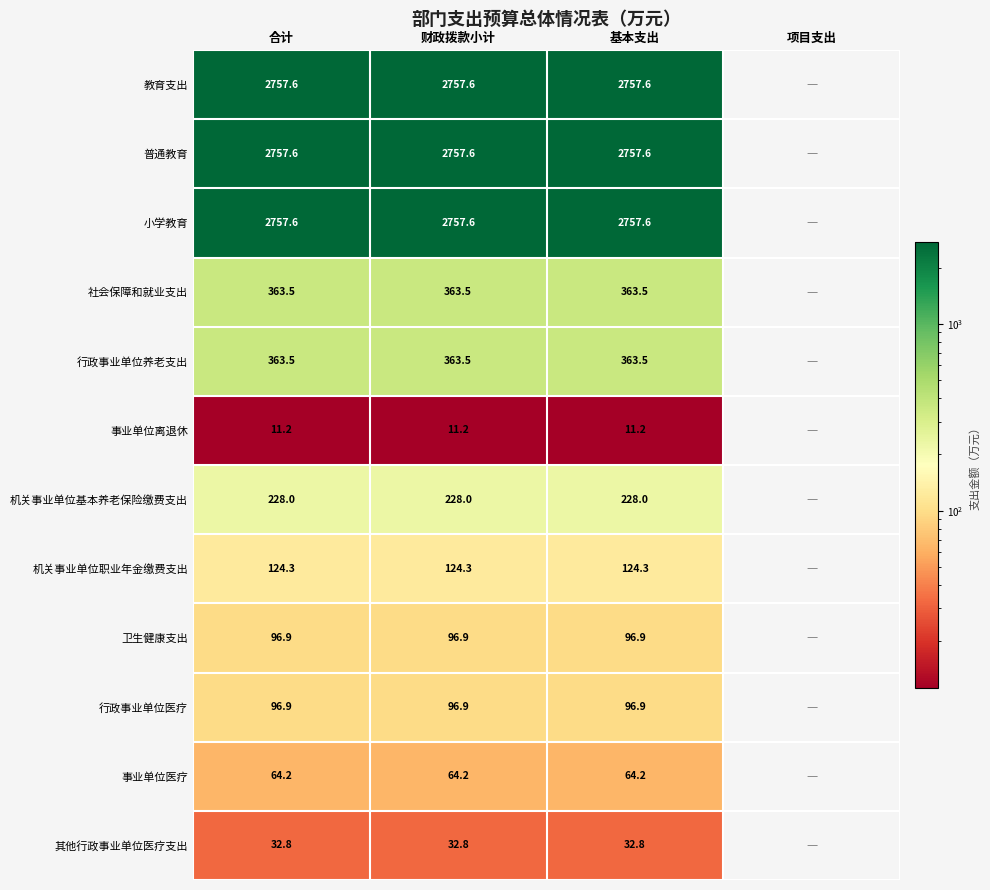

Is the value of 其他行政事业单位医疗支出 at 财政拨款小计 greater than the value of 普通教育 at 基本支出?

No